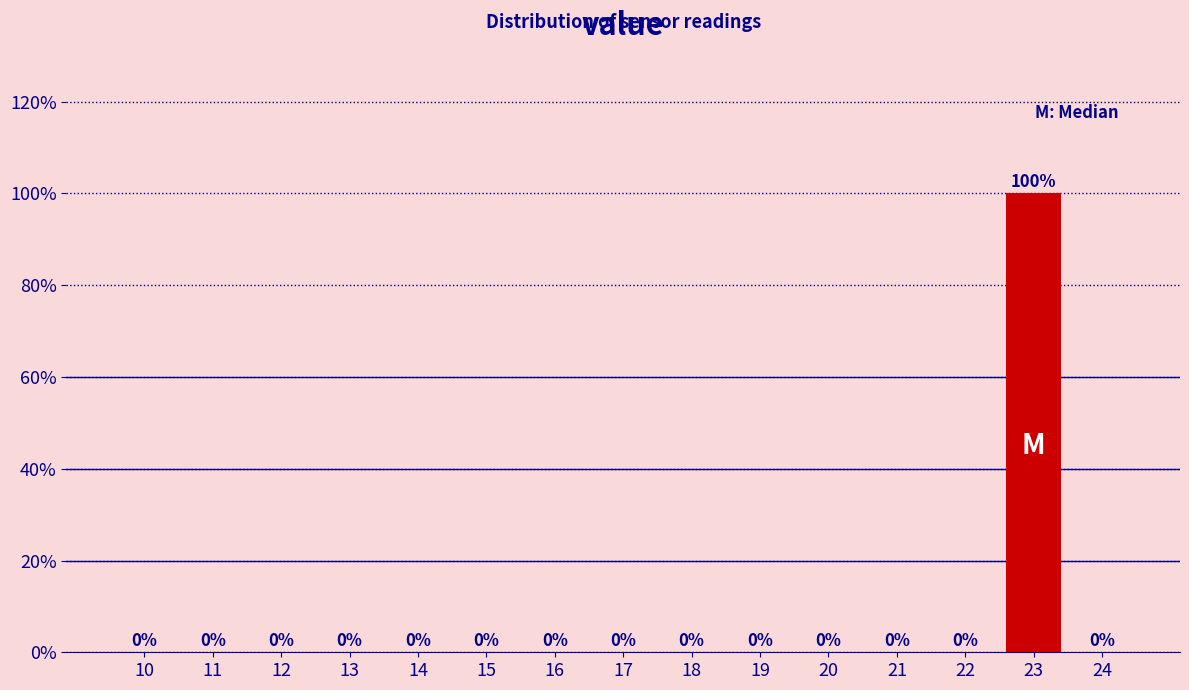

Reading left to right, extract all data points from this chart.

10=0	11=0	12=0	13=0	14=0	15=0	16=0	17=0	18=0	19=0	20=0	21=0	22=0	23=100	24=0